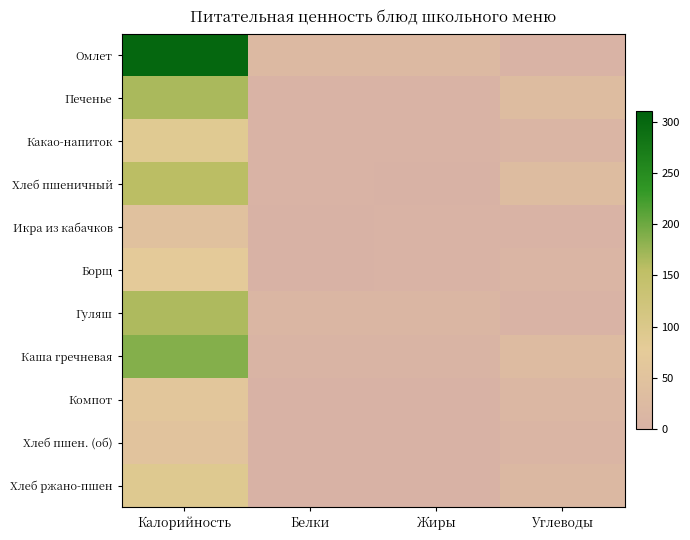

Reading left to right, list all the values displayed in this chart.

Омлет: Калорийность=301.4	Белки=20.9	Жиры=22.5	Углеводы=3.9
Печенье: Калорийность=166.8	Белки=3.0	Жиры=3.9	Углеводы=29.8
Какао-напиток: Калорийность=87.5	Белки=4.0	Жиры=3.8	Углеводы=9.1
Хлеб пшеничный: Калорийность=157.0	Белки=4.5	Жиры=1.7	Углеводы=30.8
Икра из кабачков: Калорийность=46.8	Белки=0.7	Жиры=2.8	Углеводы=4.6
Борщ: Калорийность=71.5	Белки=1.7	Жиры=3.0	Углеводы=9.3
Гуляш: Калорийность=164.2	Белки=12.1	Жиры=11.6	Углеводы=3.5
Каша гречневая: Калорийность=187.3	Белки=6.3	Жиры=5.4	Углеводы=28.5
Компот: Калорийность=60.7	Белки=0.5	Жиры=0.0	Углеводы=14.8
Хлеб пшен. (об): Калорийность=52.3	Белки=1.5	Жиры=0.6	Углеводы=10.3
Хлеб ржано-пшен: Калорийность=92.0	Белки=2.2	Жиры=0.4	Углеводы=19.8